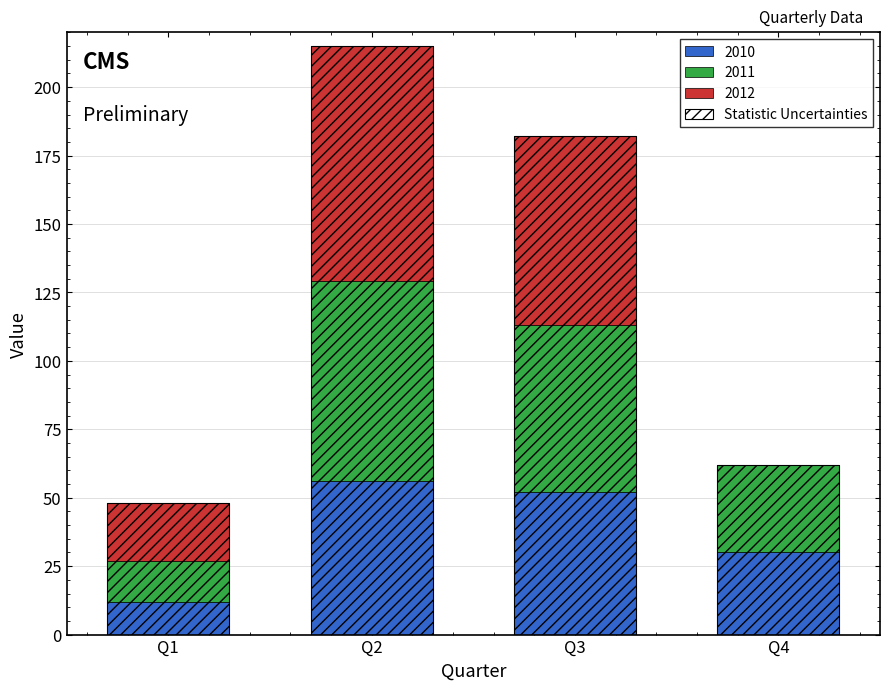

At which label does the data first exceed 182?

Q2